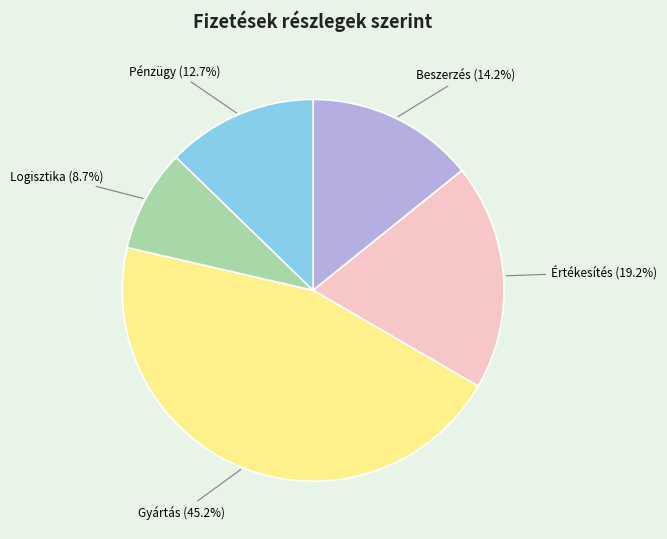

Between Értékesítés and Pénzügy, which is larger?

Értékesítés